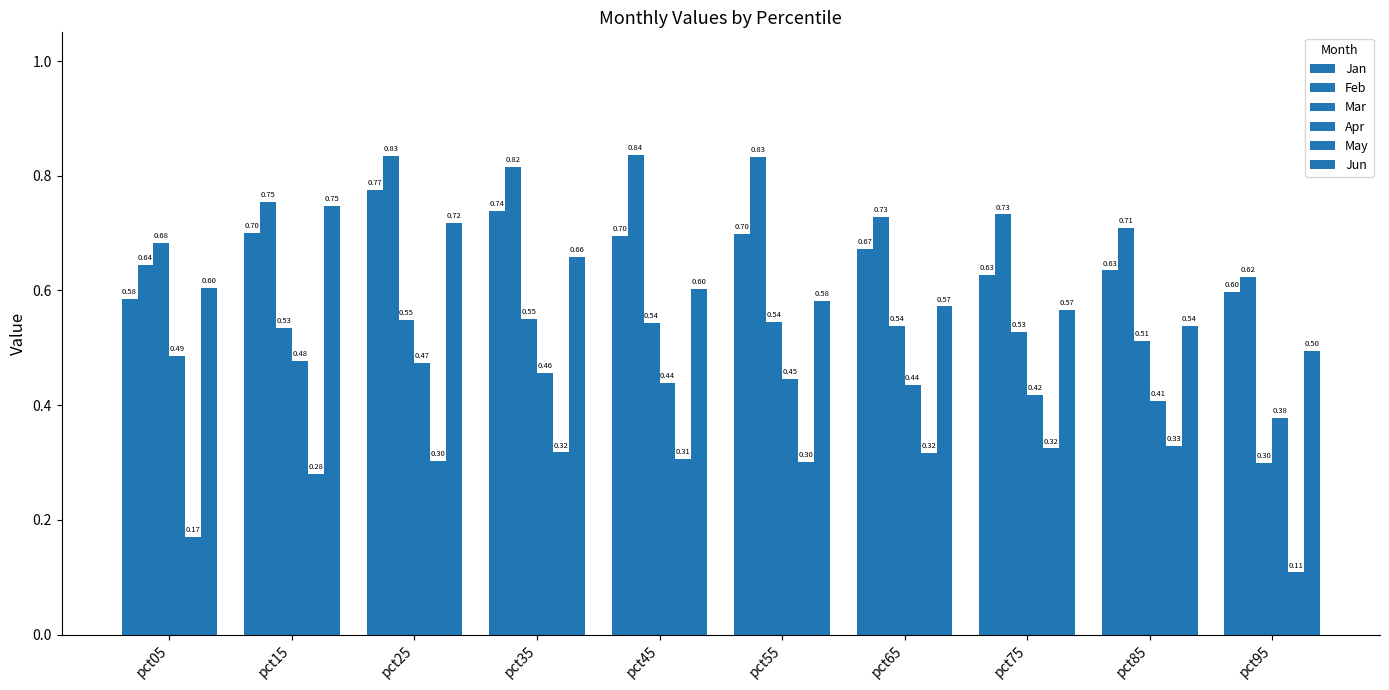

How many groups of bars are there?

10